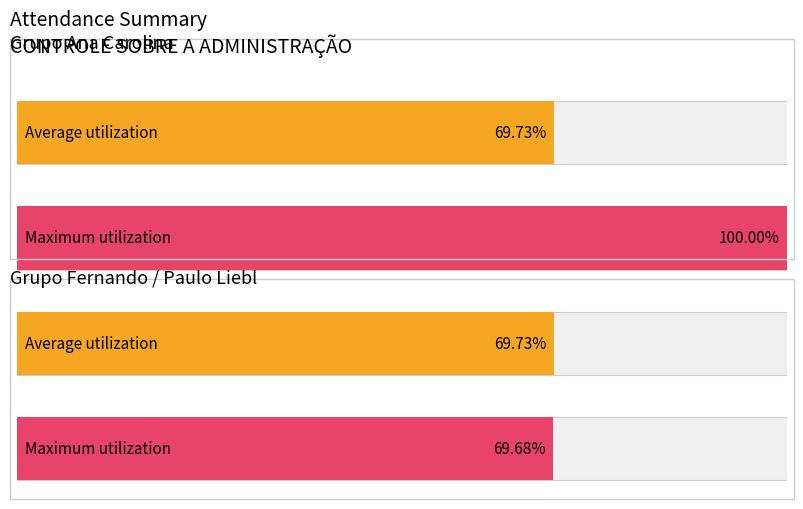

True or false: P_count has a value of 21 at Eri Rodrigues.

False